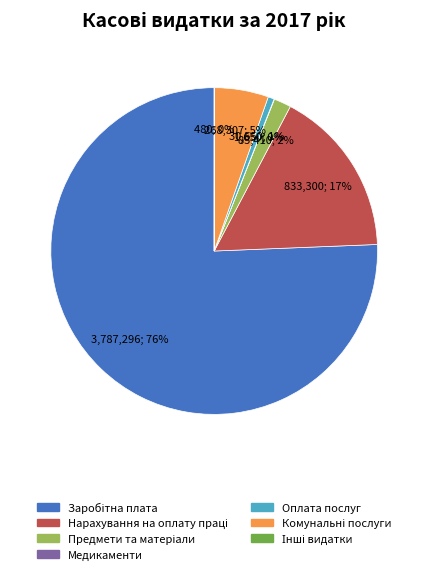

To the nearest percent, what is the average slice percentage?

14%